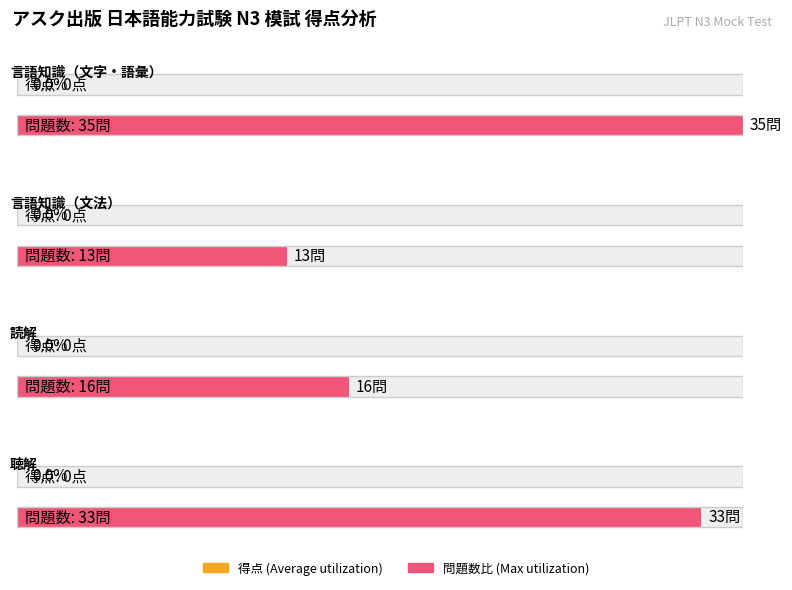

What position from the right is 言語知識（文字・語彙）?

4